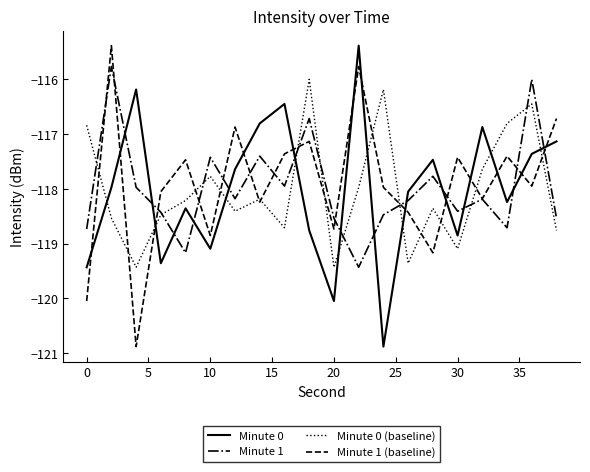

How many lines are shown in the chart?

4